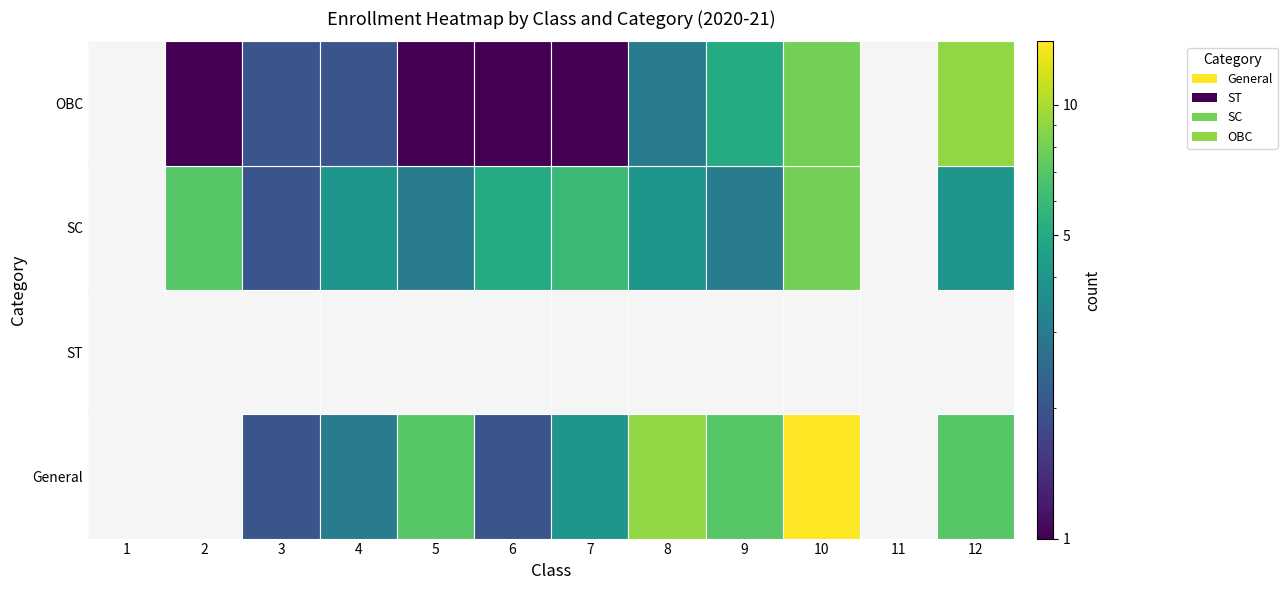

Rank the categories by SC value from highest to lowest.

10, 2, 7, 6, 4, 8, 12, 5, 9, 3, 1, 11